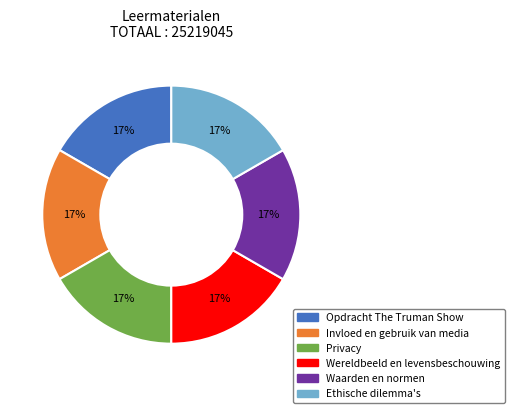

Approximately how many times larger is the value at Opdracht The Truman Show compared to Wereldbeeld en levensbeschouwing?

1.0